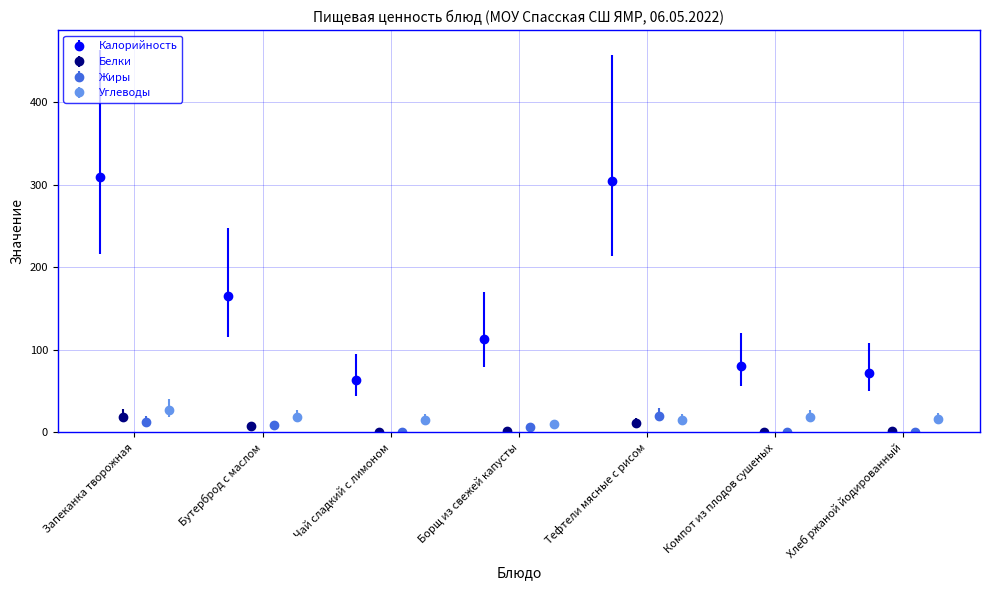

True or false: Белки has more than 0 interior local peaks.

True